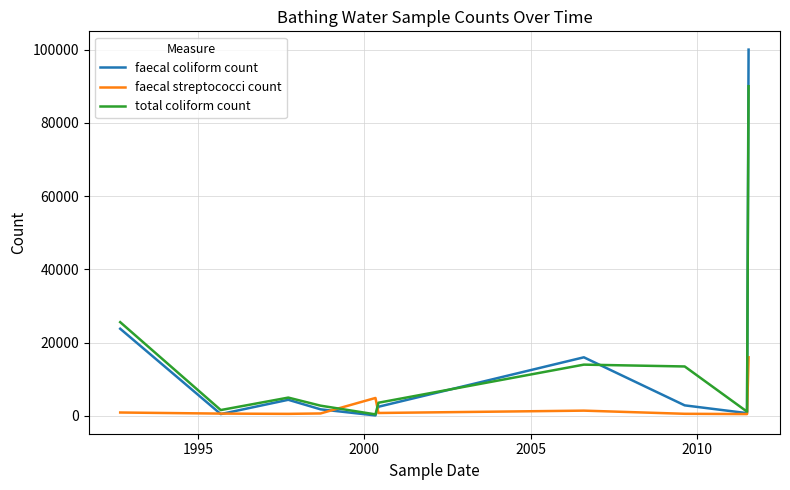

Which series has the largest range (max minus min)?

faecal coliform count